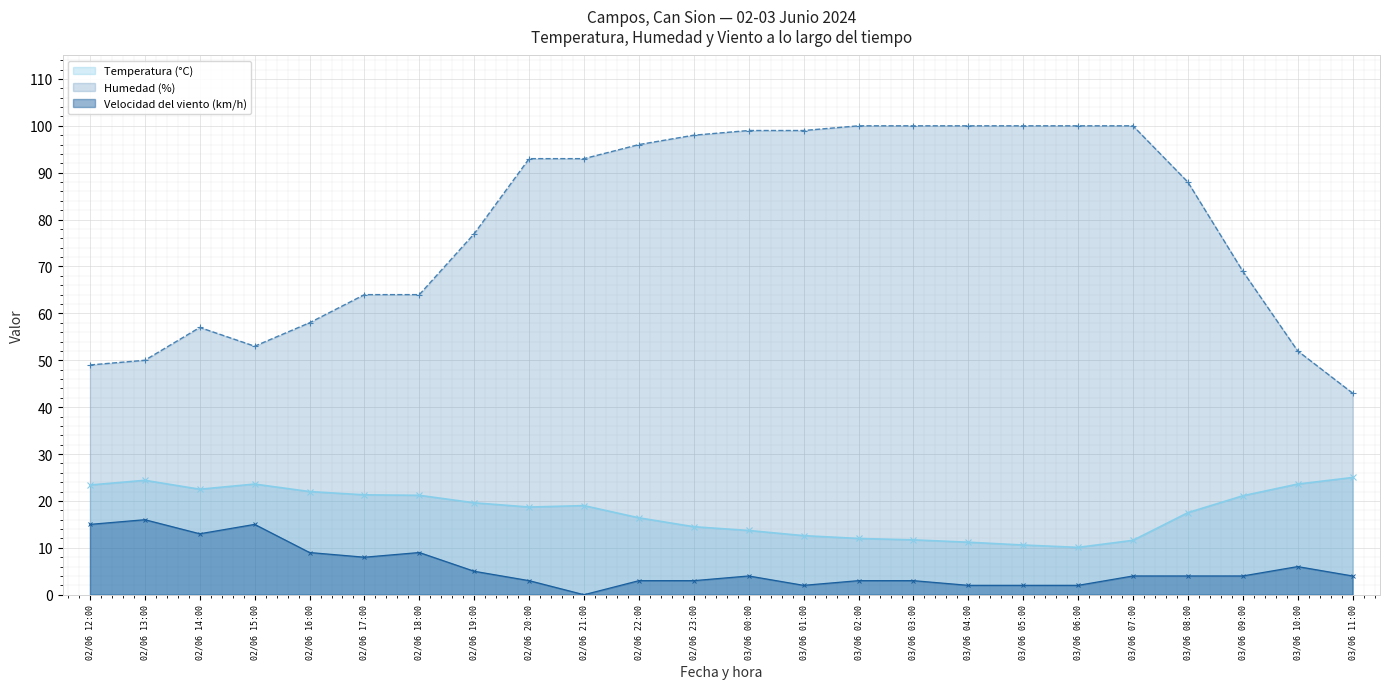

Is the value of Temperatura (°C) at 03/06 08:00 greater than the value of Humedad (%) at 02/06 20:00?

No